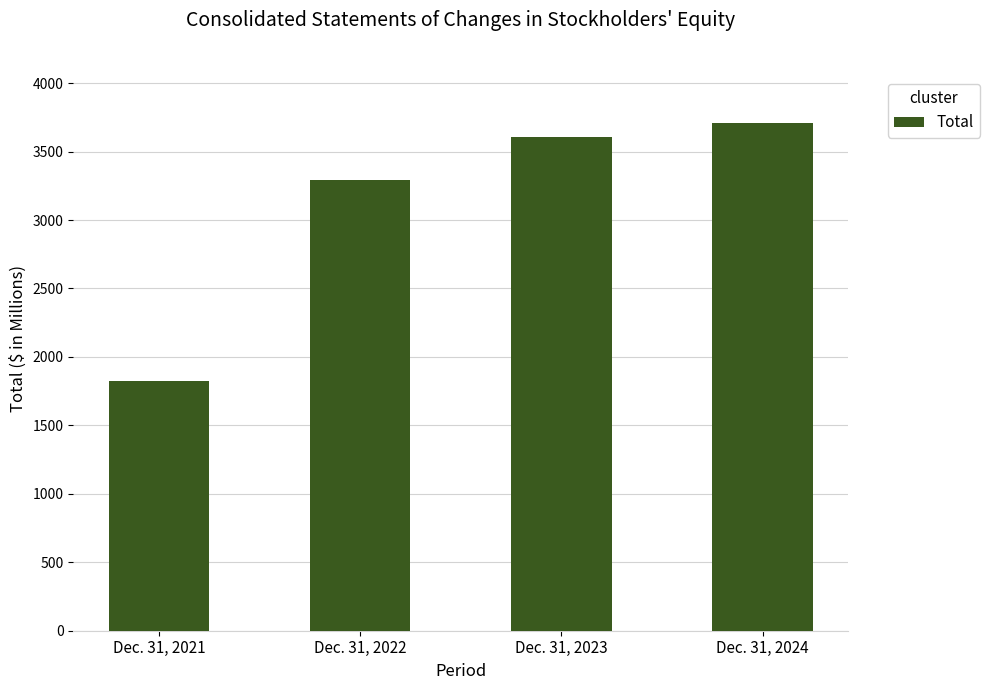

Rank the categories by value from lowest to highest.

Dec. 31, 2021, Dec. 31, 2022, Dec. 31, 2023, Dec. 31, 2024